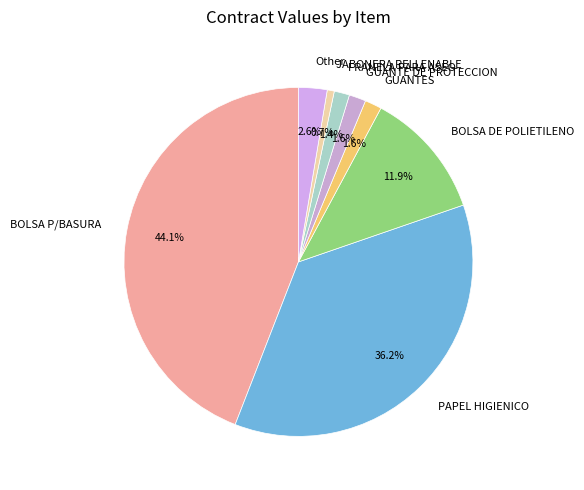

Between BOLSA DE POLIETILENO and Other, which is larger?

BOLSA DE POLIETILENO